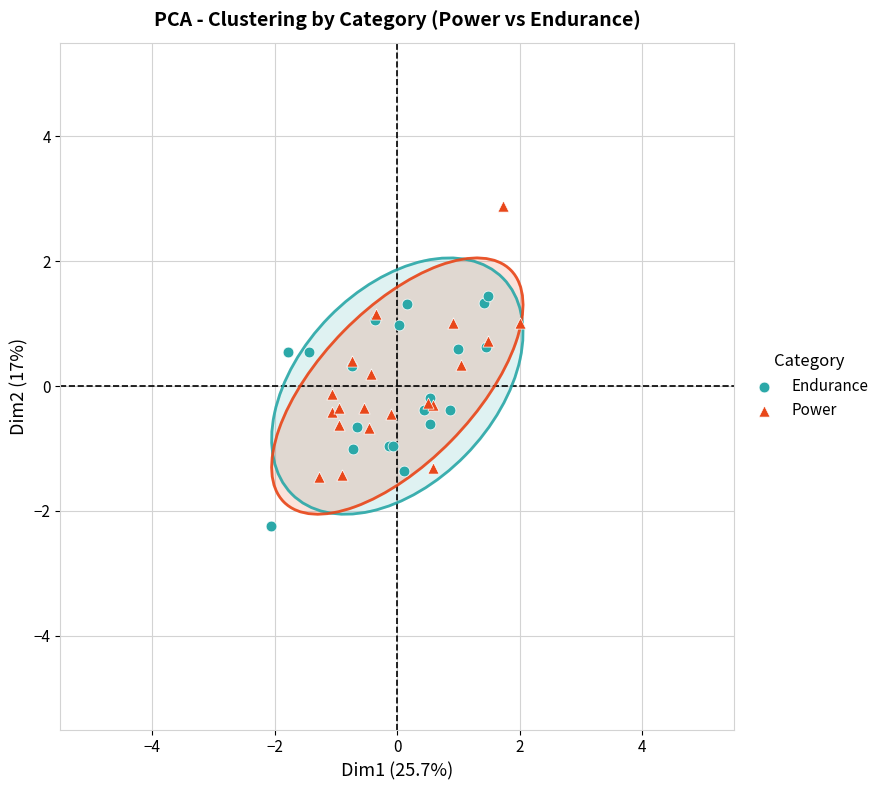

Which series contains the highest Y value?

Power